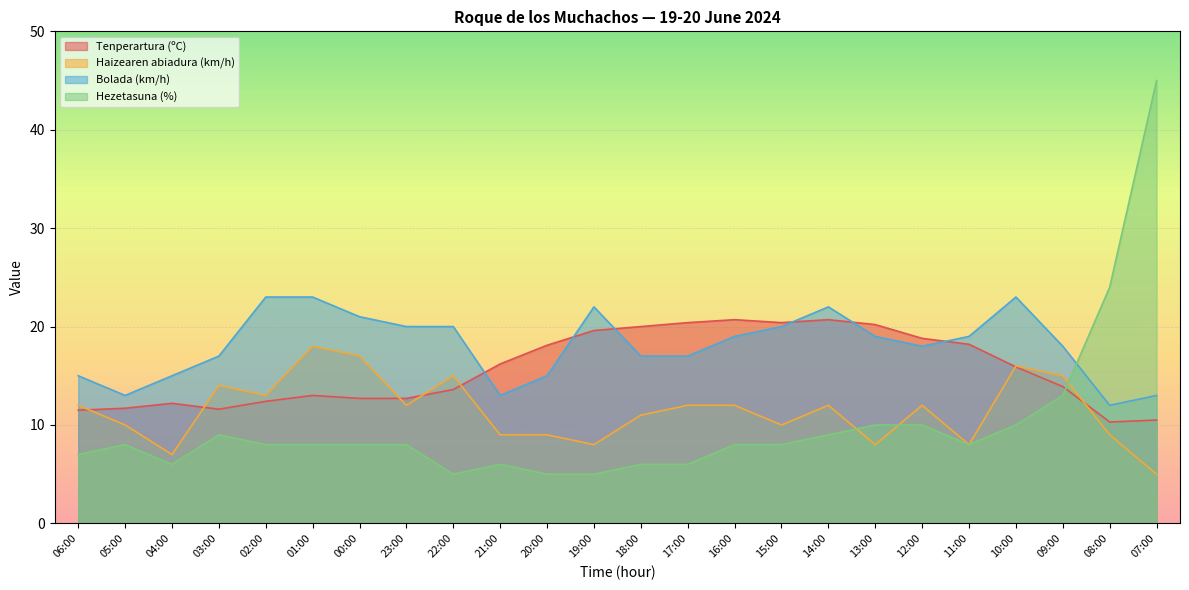

What is the difference between the maximum and second lowest values in the Haizearen abiadura (km/h) series?

11.0